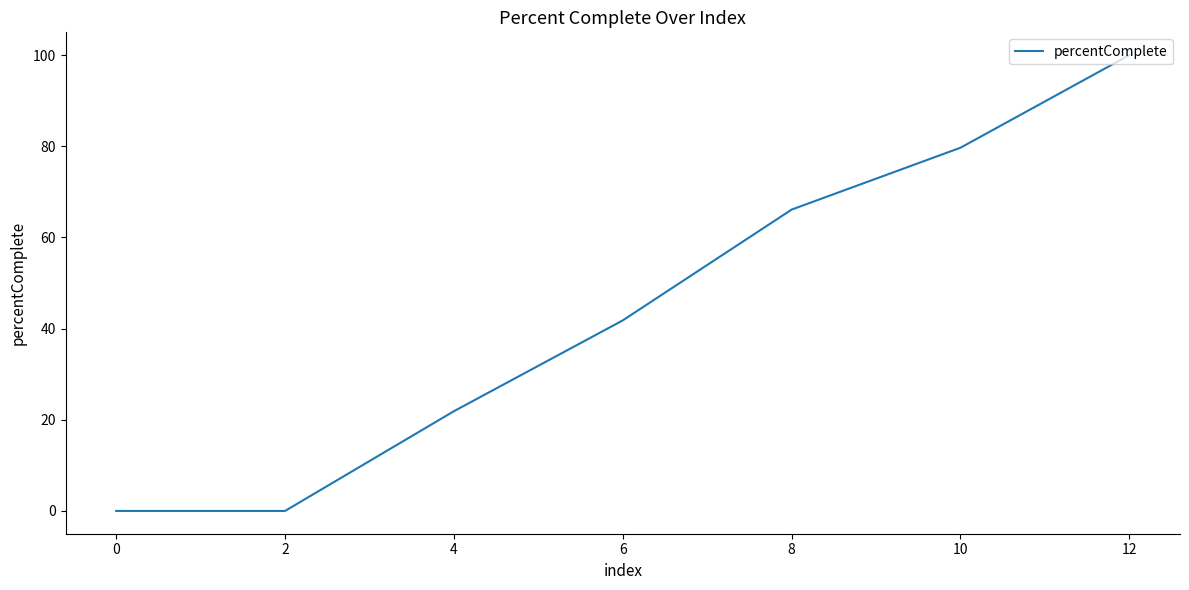

How many series are shown in this chart?

1